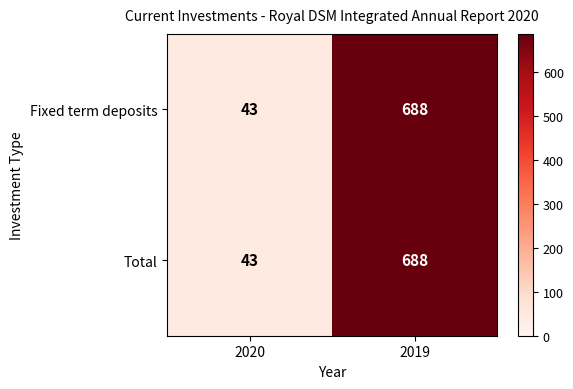

True or false: Fixed term deposits has a value of 688 at 2019.

True